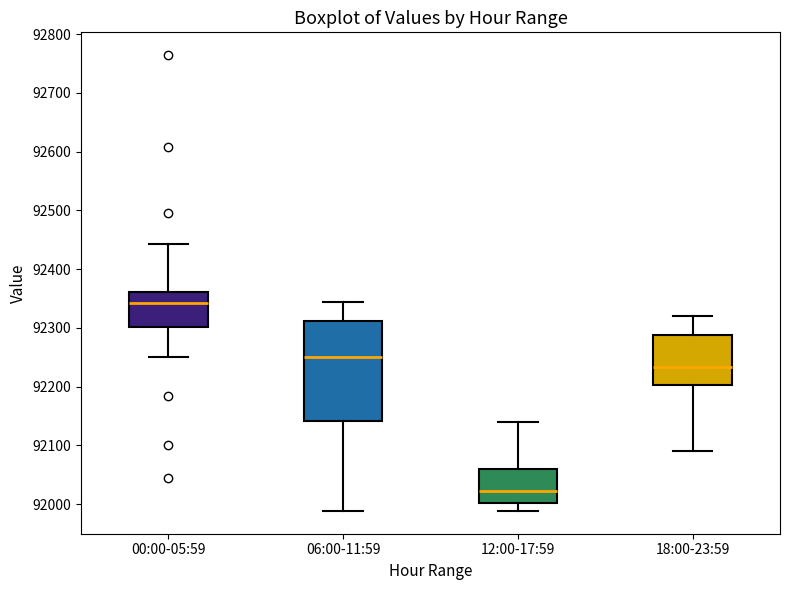

Reading left to right, transcribe this box plot: for each box, give where its median line is, the range the box spans, and where its two whiskers end, as read against the y-axis. The values are not printed on the chart, so give them approximately, as read against the axis.

00:00-05:59: median 92340, box 92300 to 92360, whiskers 92250 to 92440
06:00-11:59: median 92250, box 92140 to 92310, whiskers 91990 to 92340
12:00-17:59: median 92020, box 92000 to 92060, whiskers 91990 to 92140
18:00-23:59: median 92230, box 92200 to 92290, whiskers 92090 to 92320